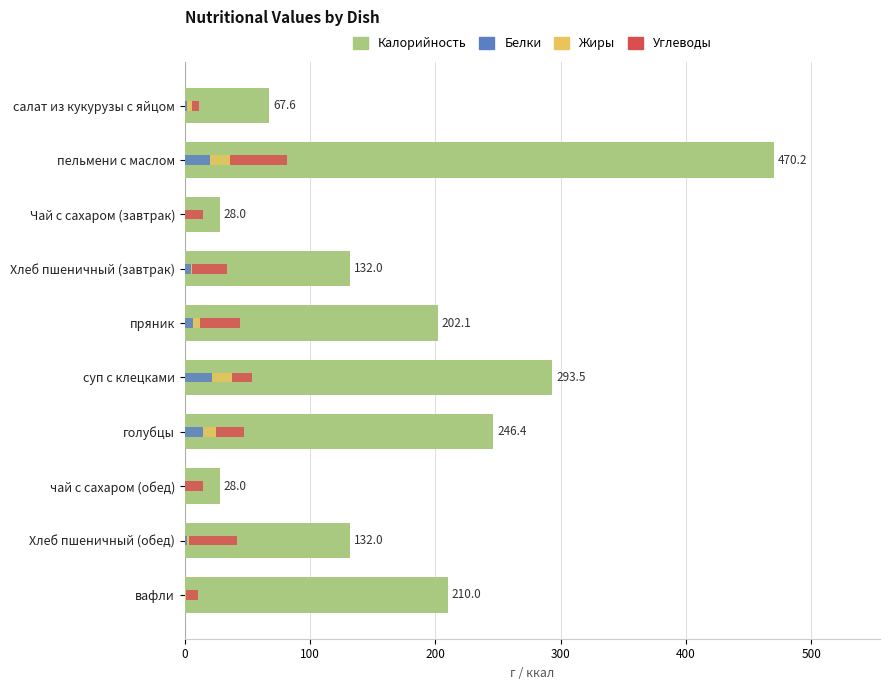

Reading right to left, extract all data points from this chart.

Калорийность: 210.0	132.0	28.0	246.4	293.5	202.1	132.0	28.0	470.2	67.6
Белки: 0.4	1.9	0.2	14.9	21.6	6.6	4.9	0.2	19.8	1.6
Жиры: 0.4	1.7	0.0	10.3	15.8	5.4	0.7	0.0	16.2	4.2
Углеводы: 9.8	37.8	14.0	22.3	16.3	31.7	28.0	14.0	46.0	5.7